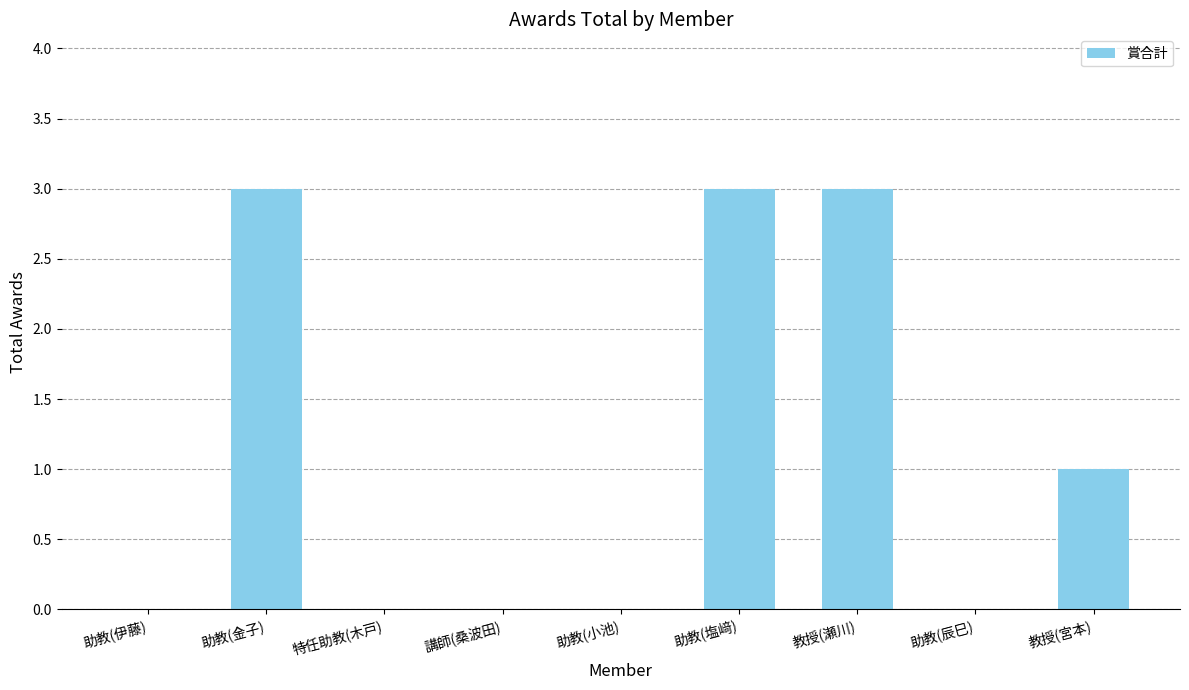

Between 助教(小池) and 教授(瀬川), which is larger?

教授(瀬川)